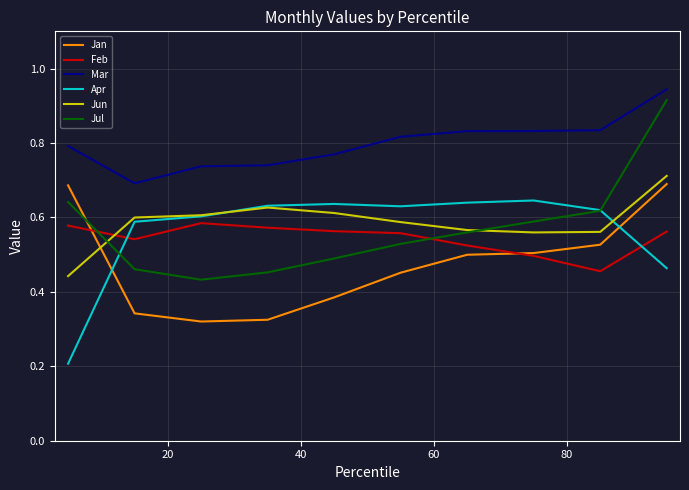

True or false: Mar and Apr cross at least once.

False